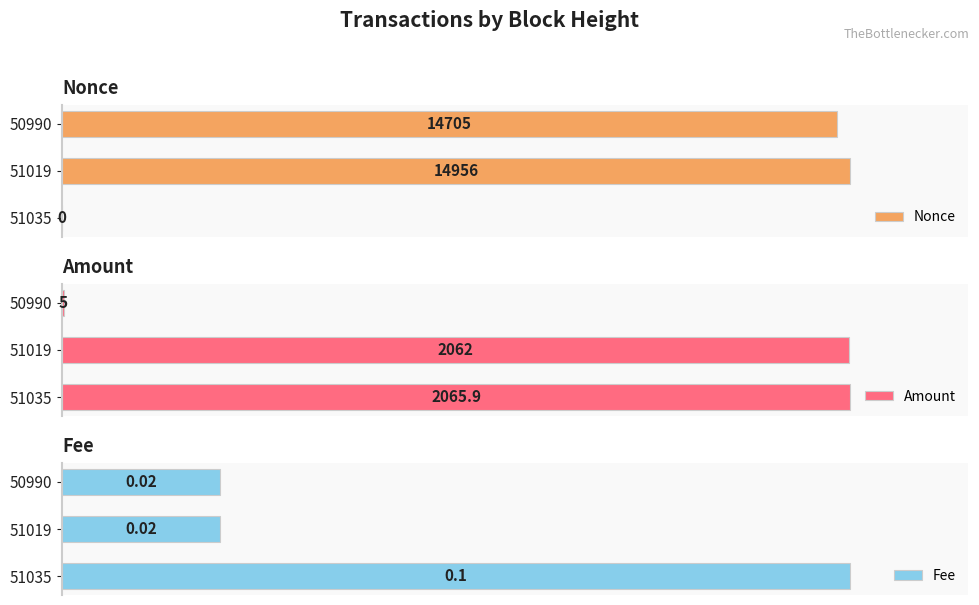

Which has a higher value, 51035 or 50990?

50990